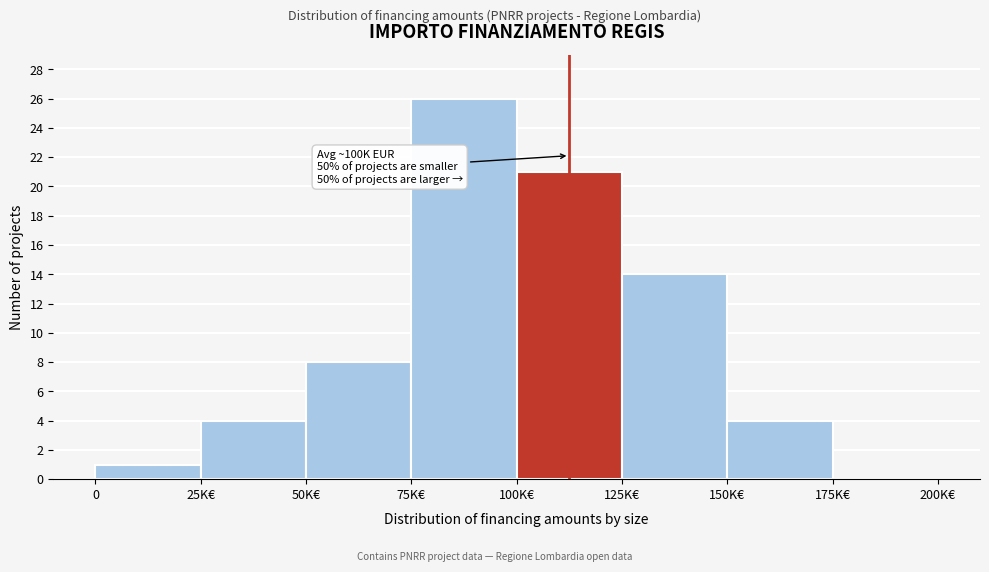

Reading left to right, list all the values displayed in this chart.

0=1	25K€=4	50K€=8	75K€=26	100K€=21	125K€=14	150K€=4	175K€=0